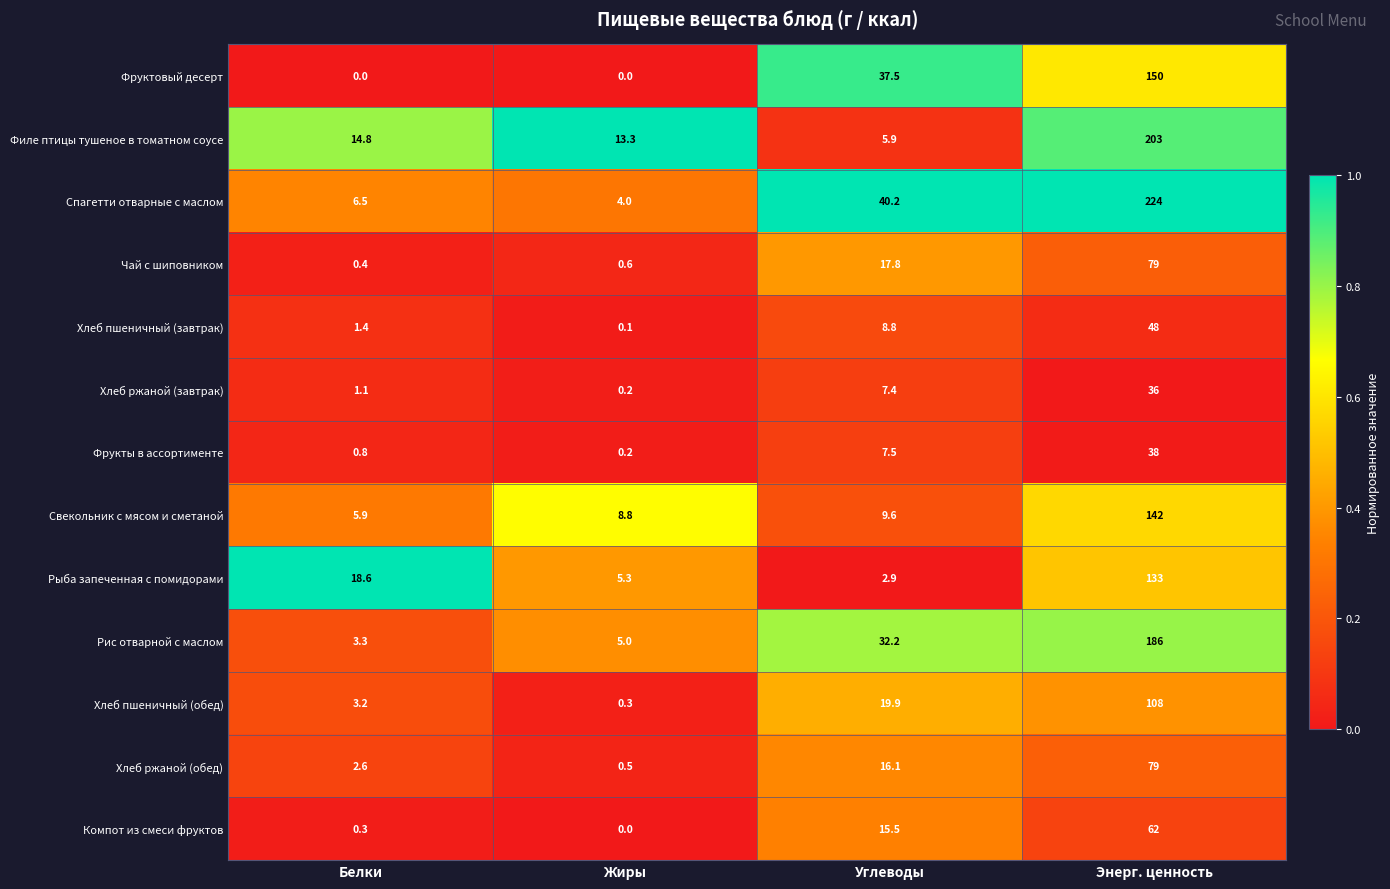

Where does the Компот из смеси фруктов series first go above 15?

Углеводы